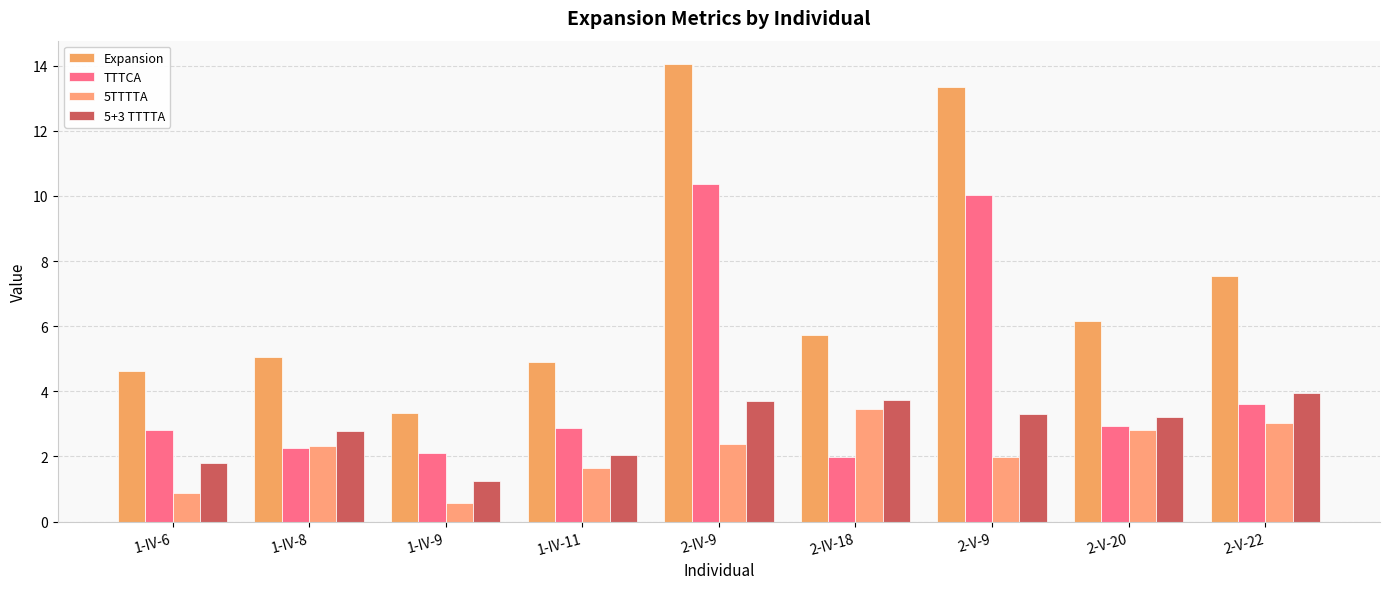

Where does the 5+3 TTTTA series first go above 3?

2-IV-9